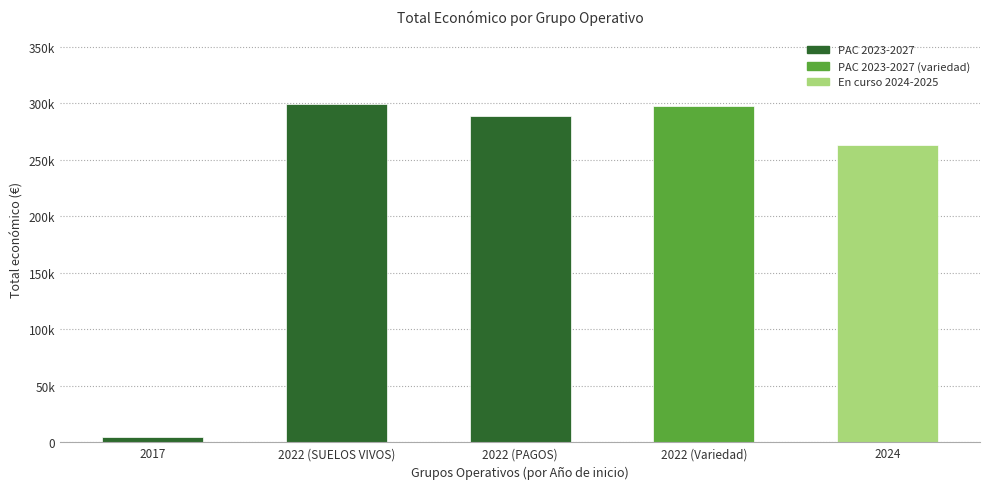

What is the label of the 4th bar from the right?

2022 (SUELOS VIVOS)